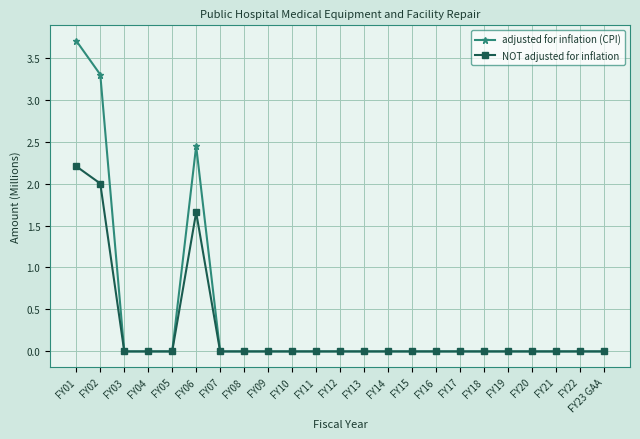

True or false: adjusted for inflation (CPI) has more than 0 points higher than both neighbors.

True